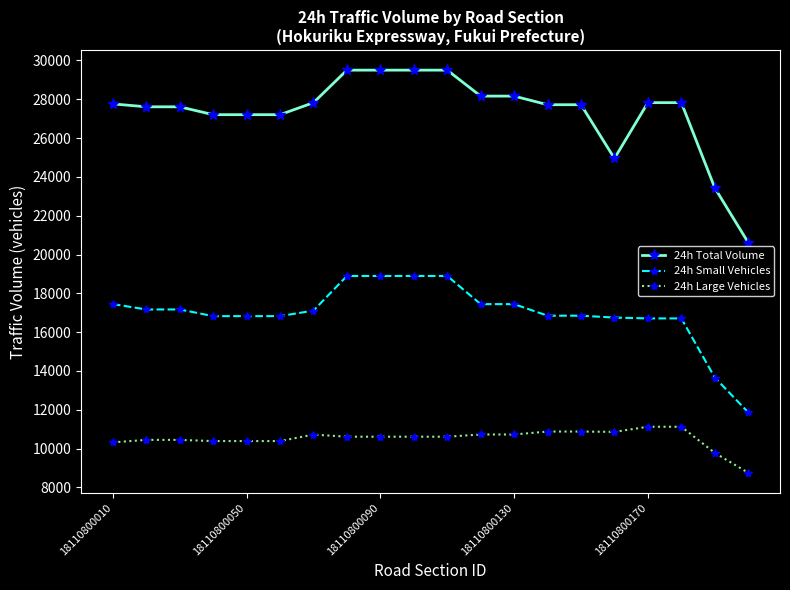

What is the lowest value of the 24h Large Vehicles series?

8749